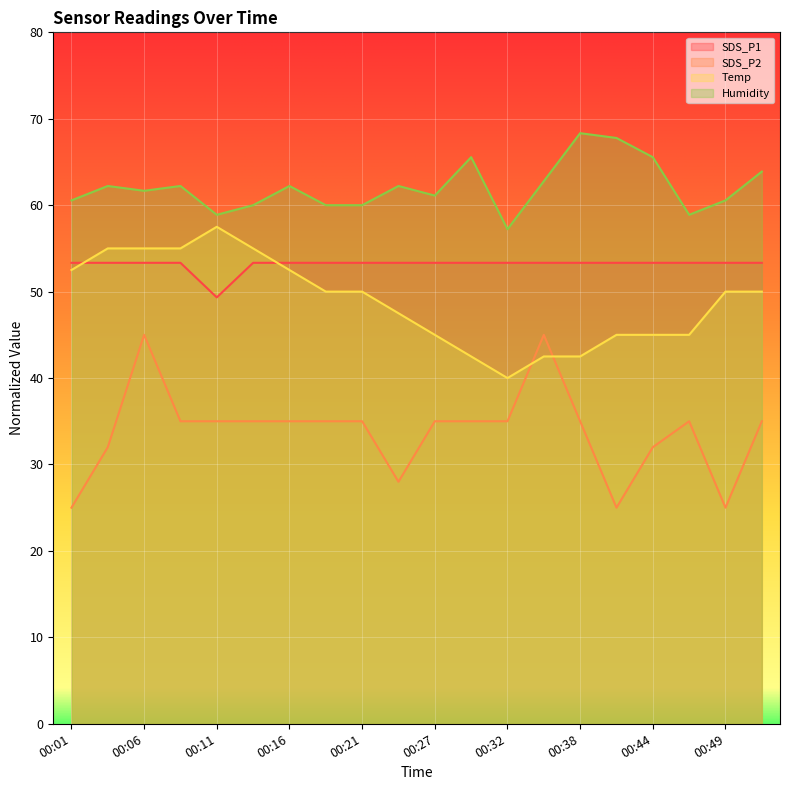

What is the average value of the Temp series?

48.9